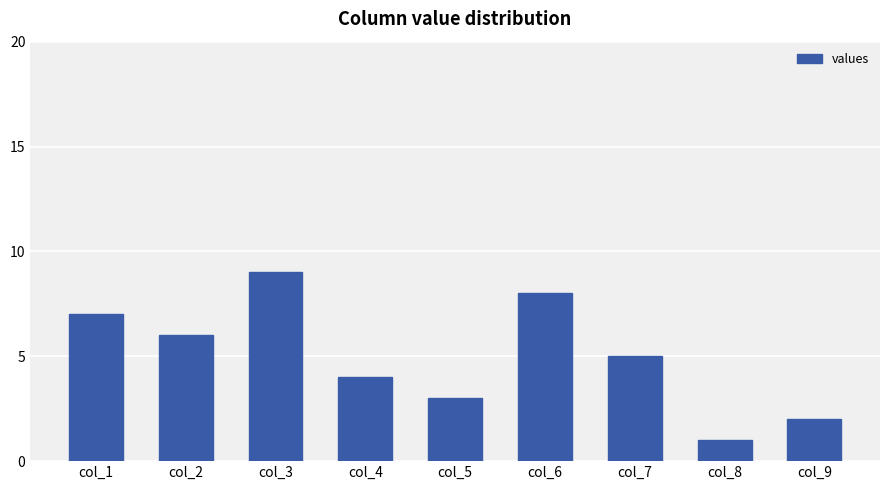

At which category does the chart reach its peak across all series?

col_3